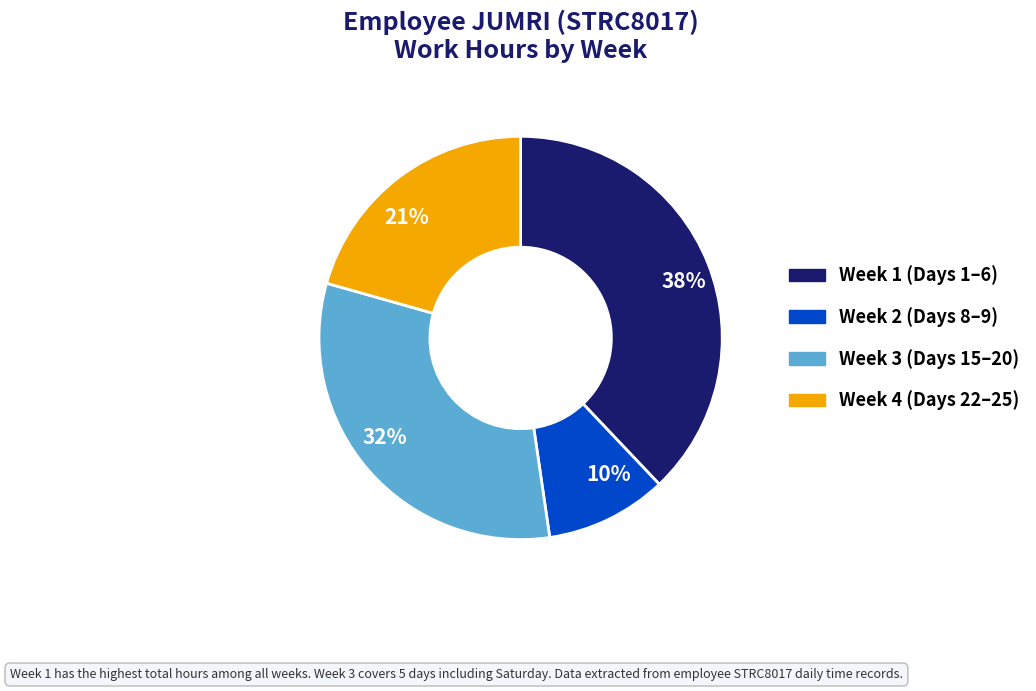

Which slice is the smallest?

10%